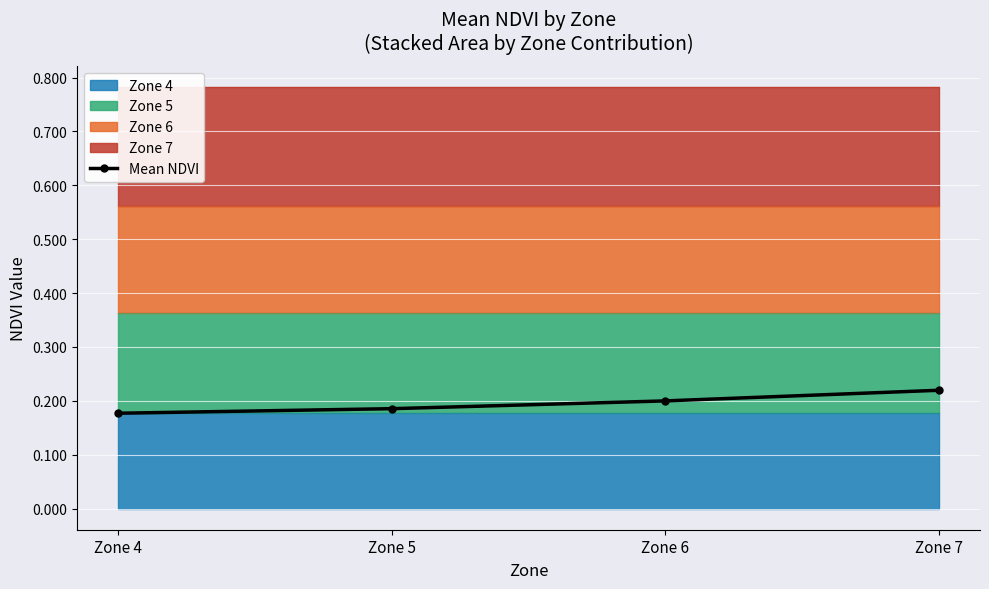

Reading left to right, extract all data points from this chart.

0.2	0.2	0.2	0.2